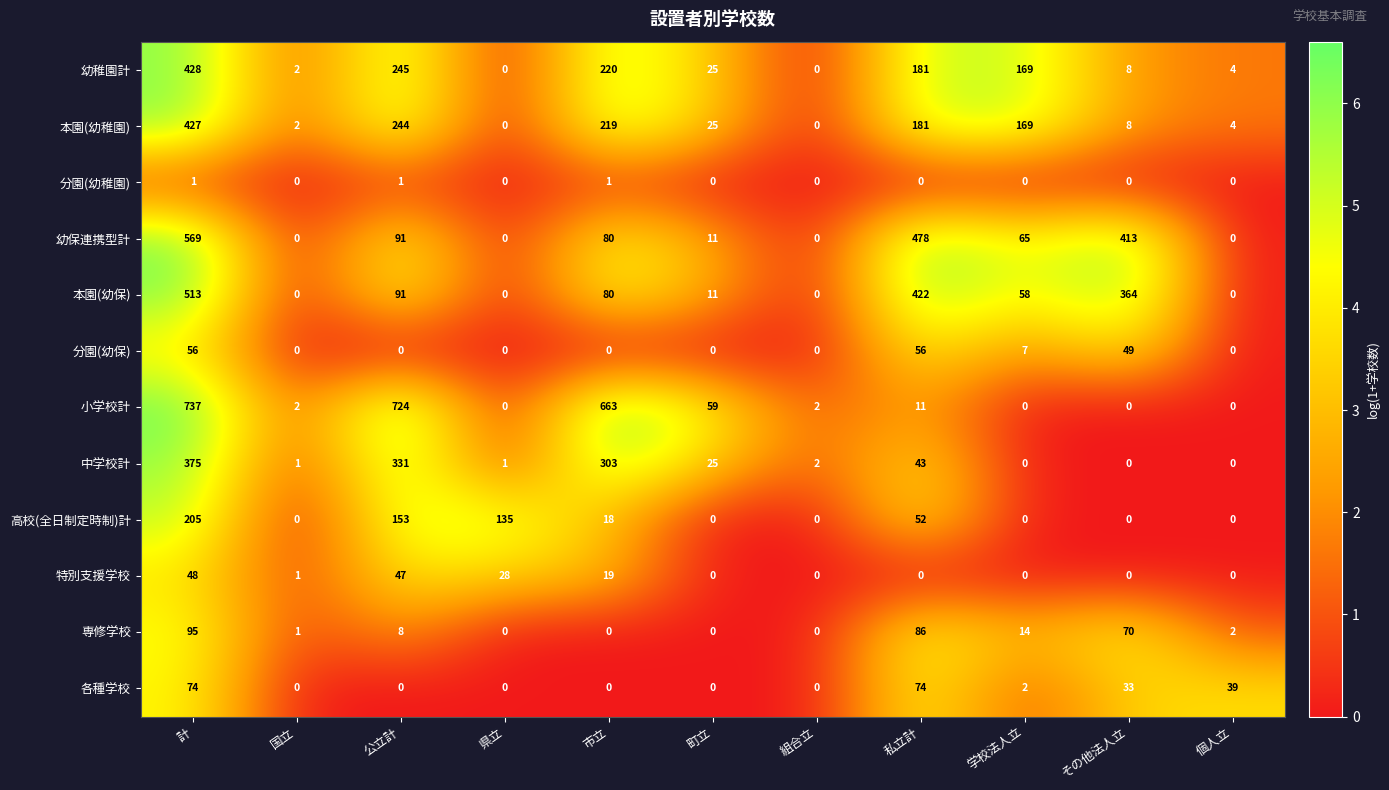

What is the maximum value shown in the chart?

737